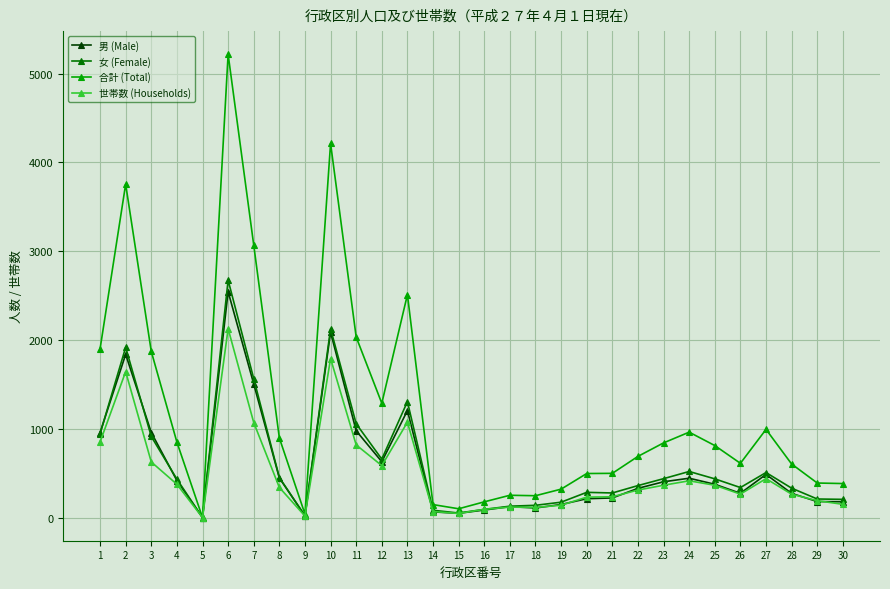

What is the sum of the 女 (Female) values at 8 and 13?

1757